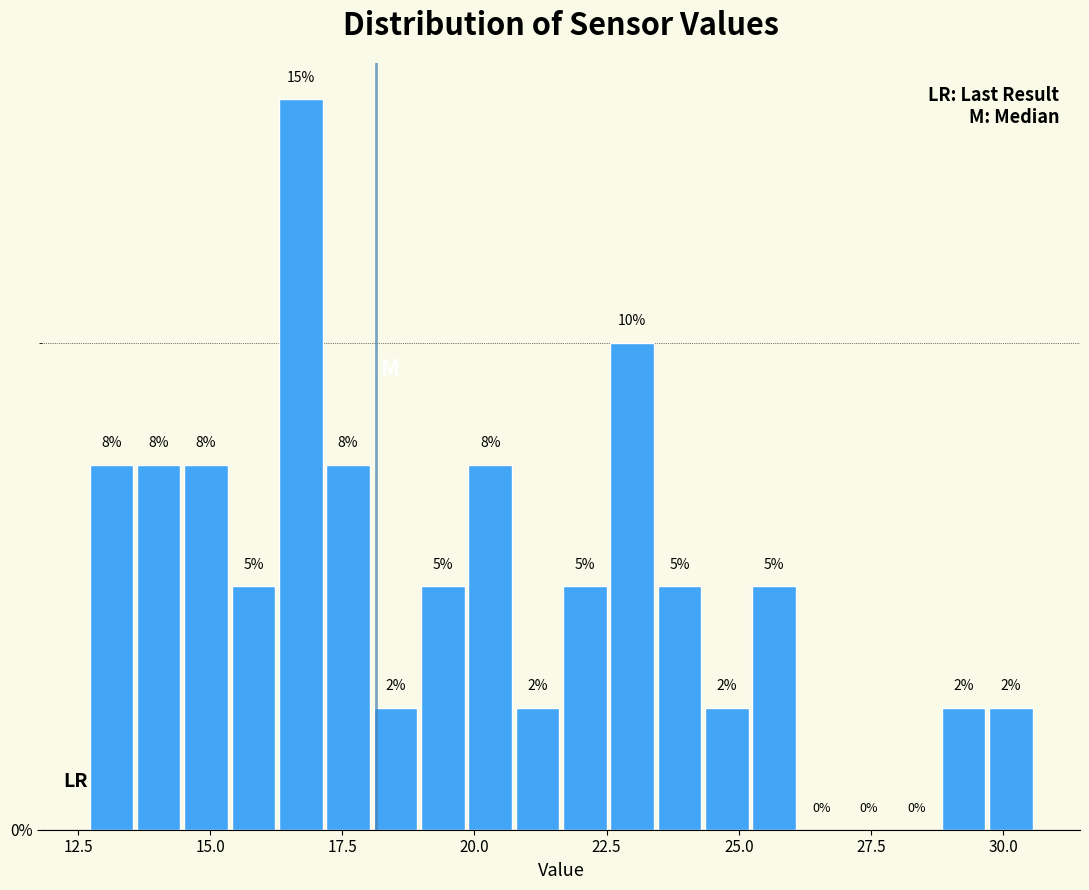

Read against the x-axis, roughly where is the centre of the tallest bar?

16.5